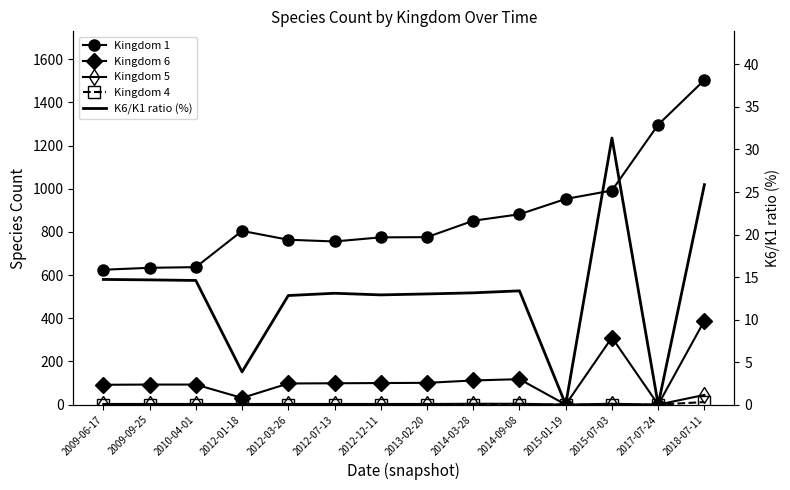

At which category is the sum across all series the highest?

2018-07-11